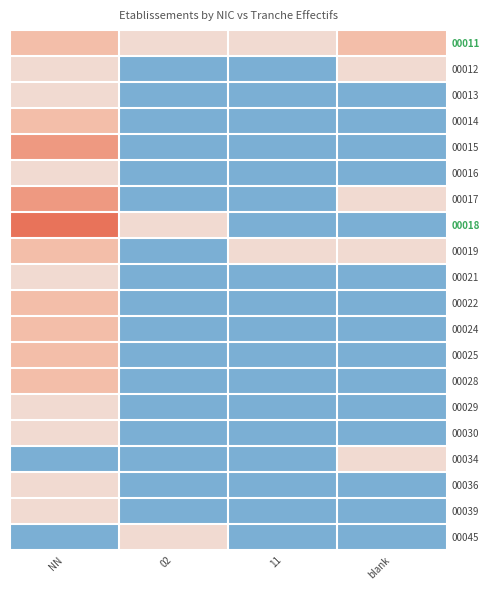

What is the spread (max minus min) of values at 11?

1